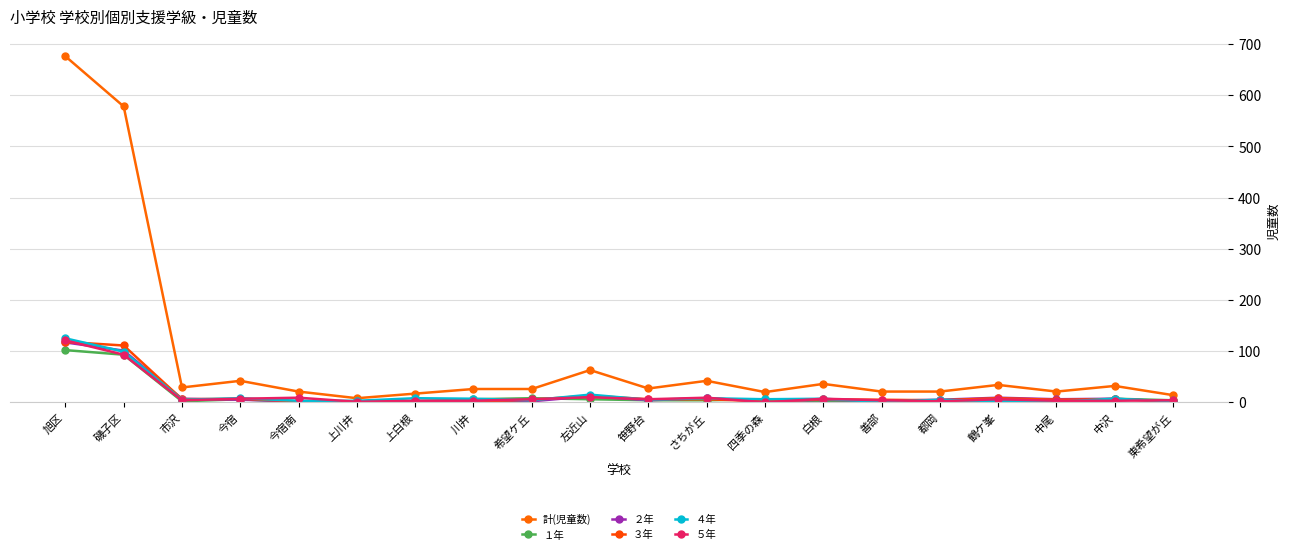

True or false: ５年 and 計(児童数) cross at least once.

False